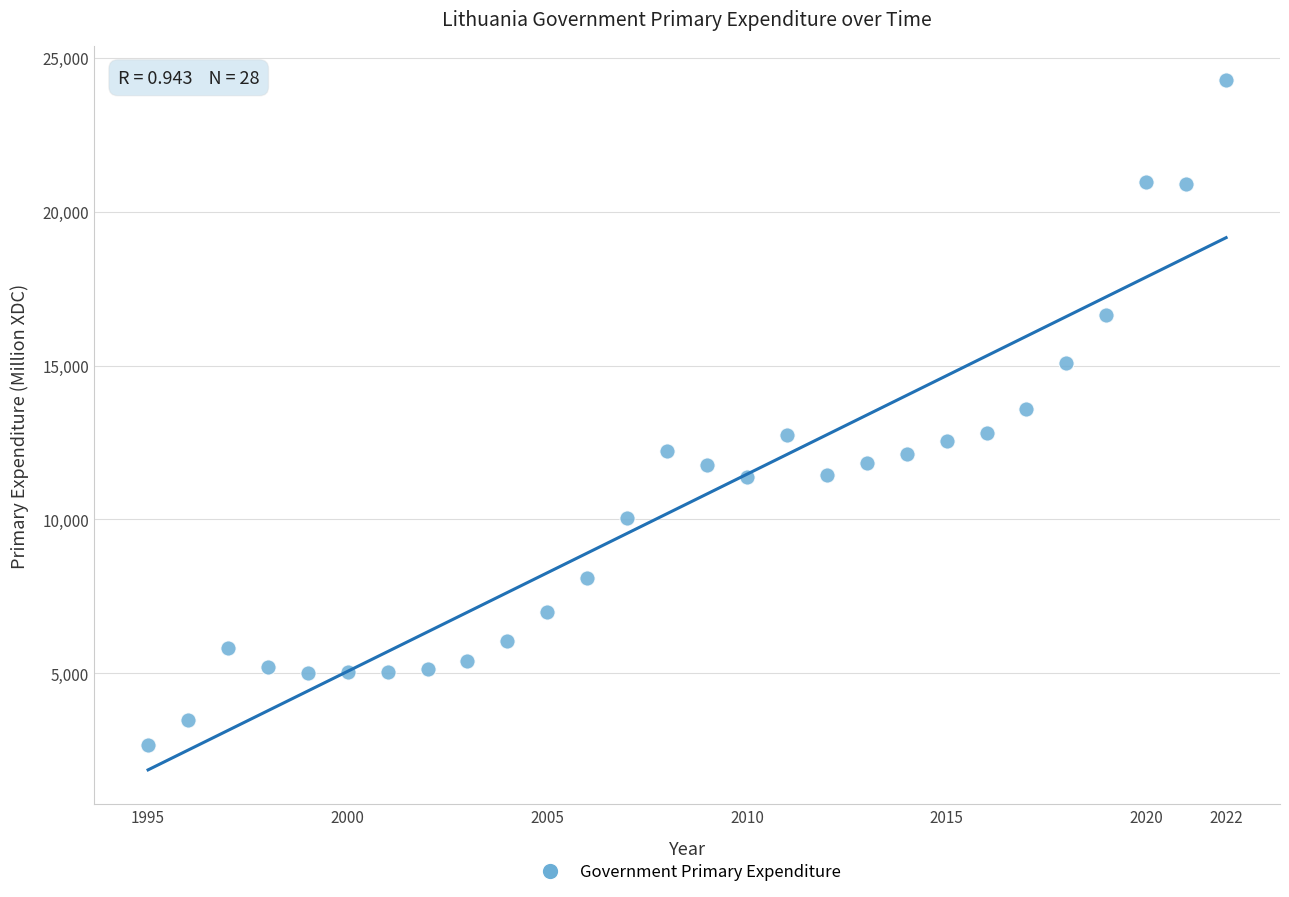

What is the range of Y values (max minus min)?

21613